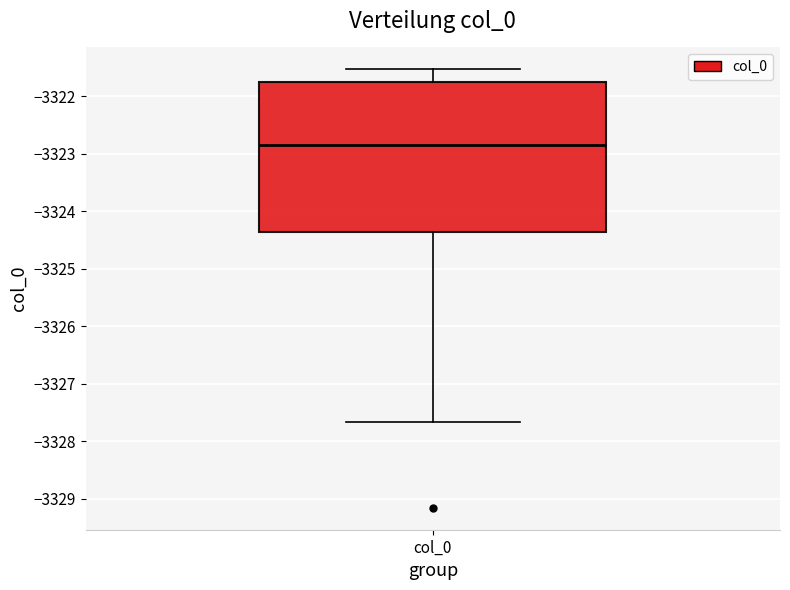

Where does the median line of the box for col_0 sit on the y-axis? The values are not printed on the chart, so give them approximately, as read against the axis.

-3322.8